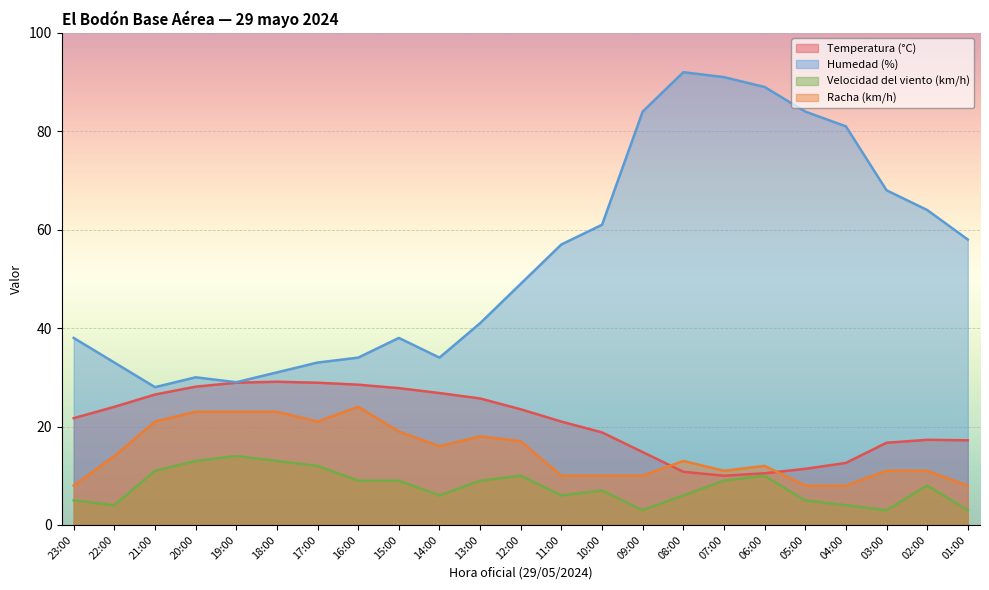

At which category does Velocidad del viento (km/h) reach its first local peak?

19:00